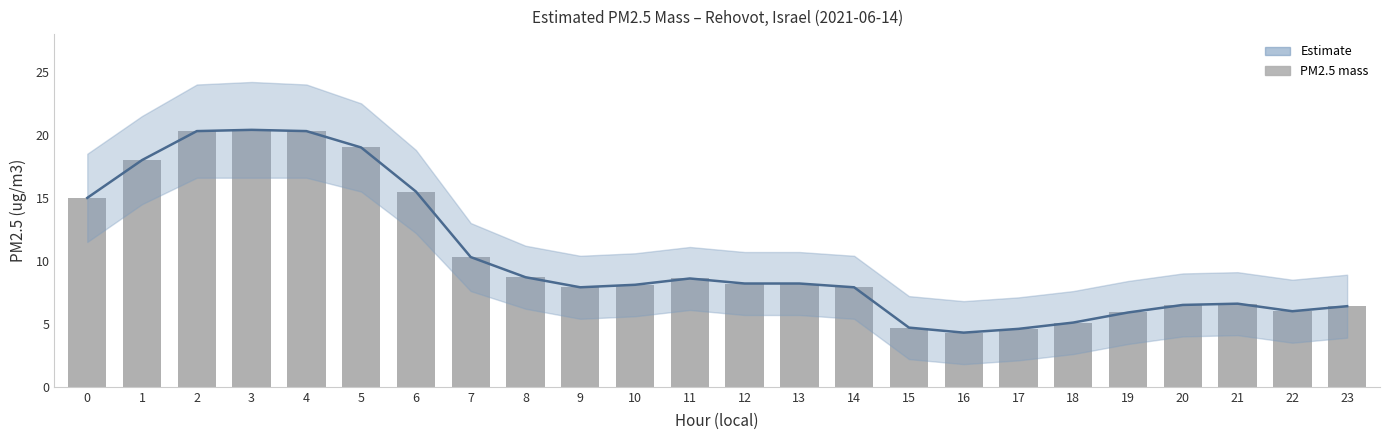

What is the sum of all PM2.5 trend values?

246.5